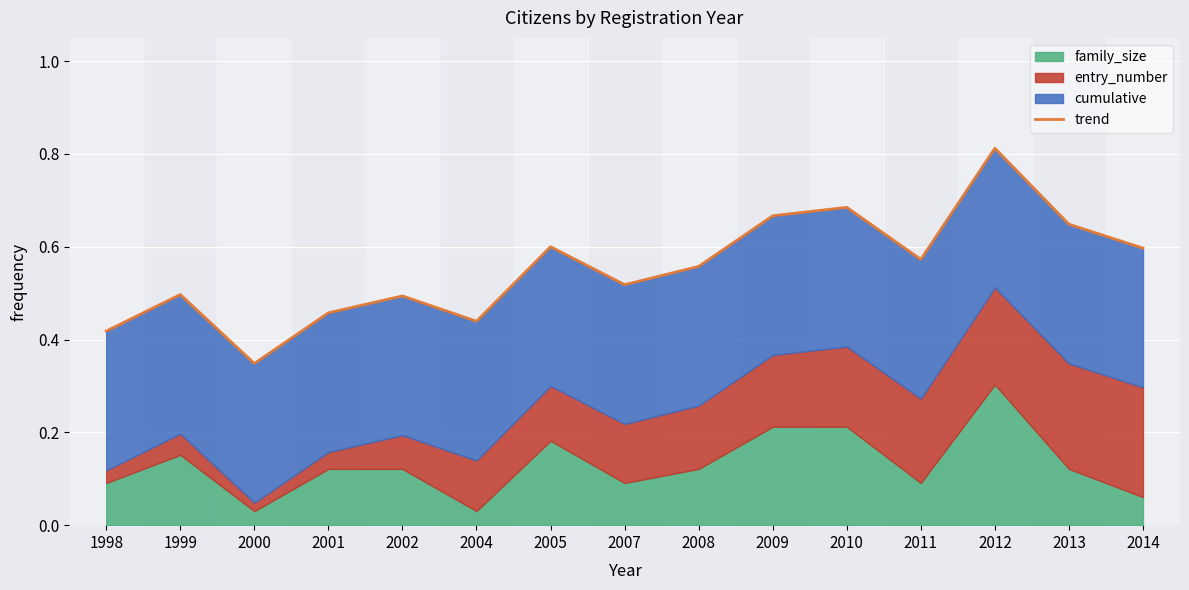

Does the chart display data point markers on the line(s)?

No